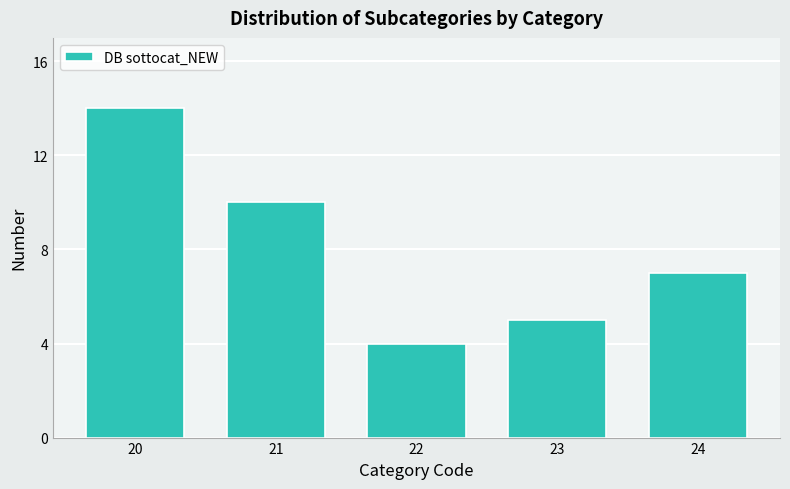

Reading left to right, transcribe all the data shown in this chart.

14	10	4	5	7